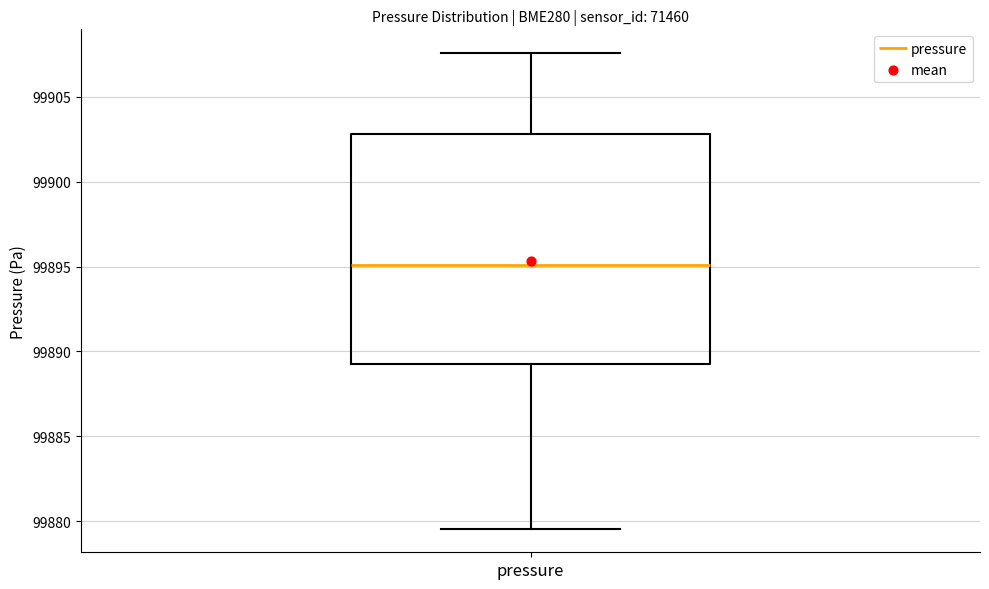

Transcribe this box plot: give where the median line is, the range the box spans, and where the two whiskers end, as read against the y-axis. The values are not printed on the chart, so give them approximately, as read against the axis.

median 99895.0, box 99889.5 to 99903.0, whiskers 99879.5 to 99907.5